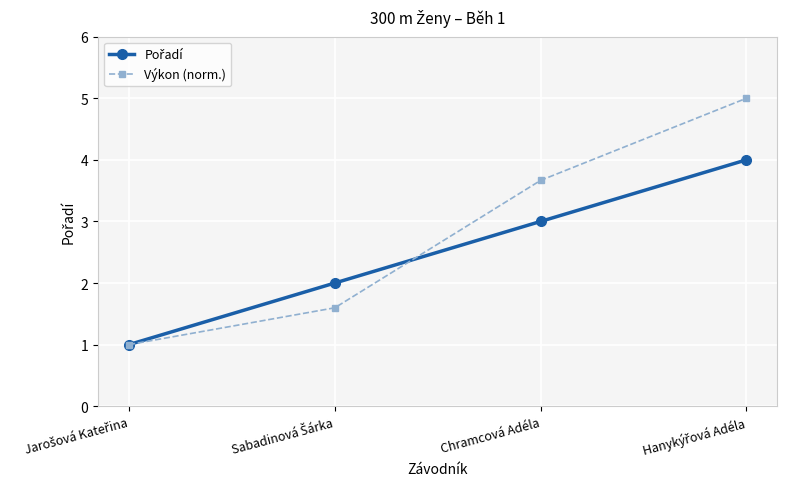

True or false: Výkon (norm.) has a value of 3.7 at Chramcová Adéla.

True